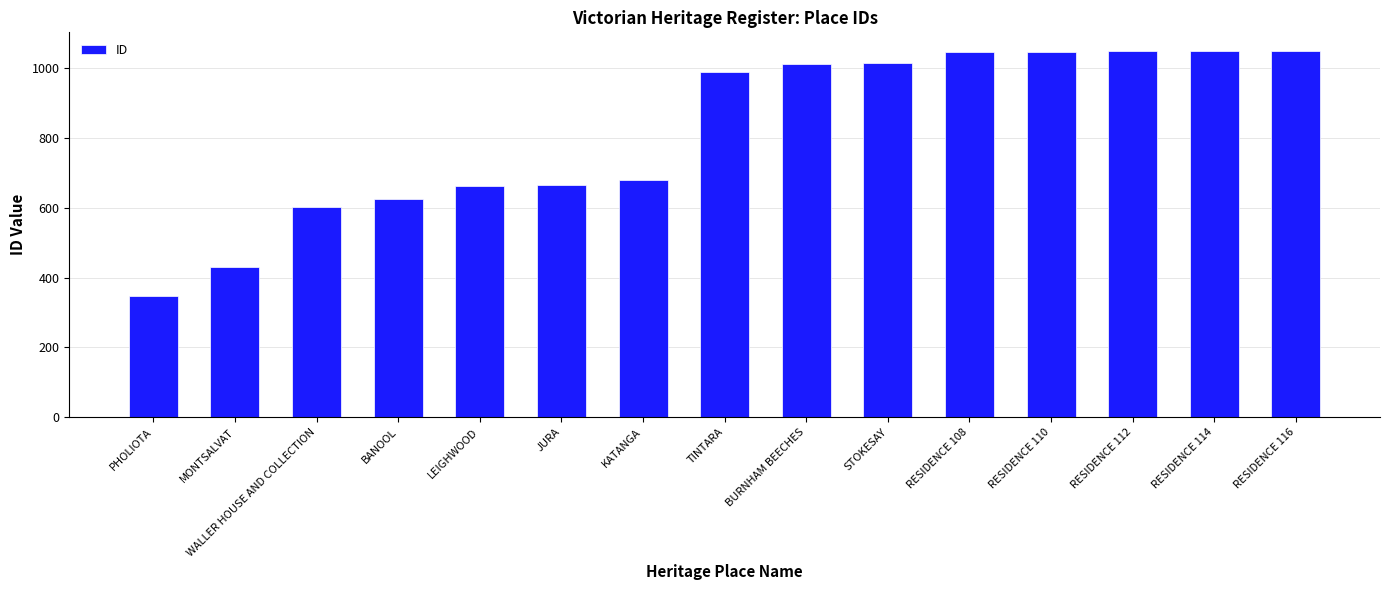

Which has a higher value, LEIGHWOOD or PHOLIOTA?

LEIGHWOOD